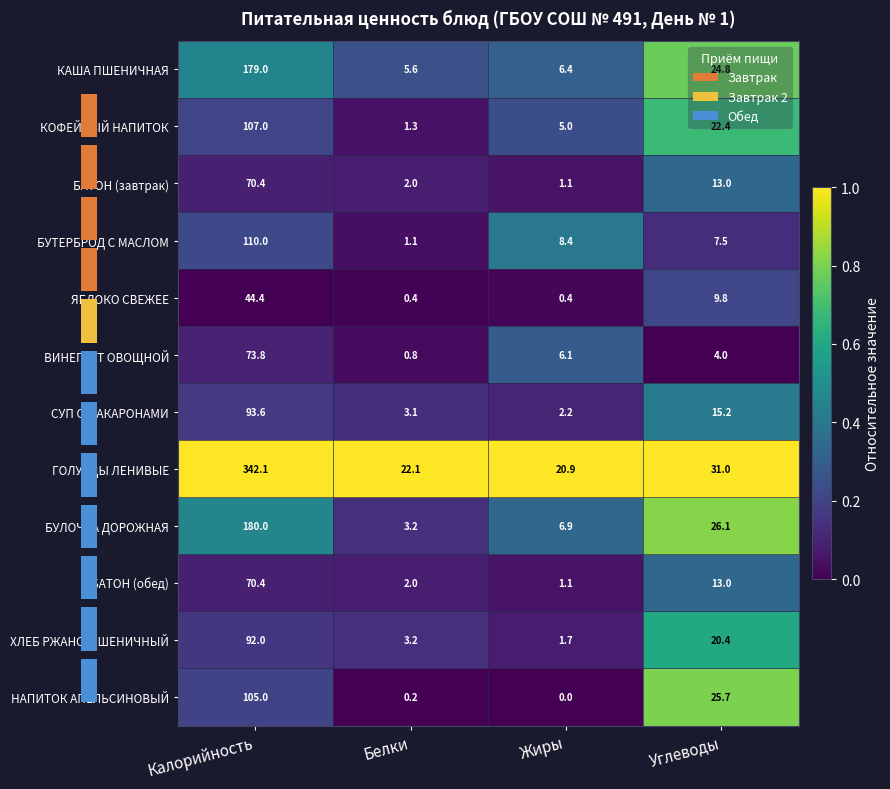

Reading right to left, list all the values displayed in this chart.

КАША ПШЕНИЧНАЯ: Углеводы=24.8	Жиры=6.4	Белки=5.6	Калорийность=179.0
КОФЕЙНЫЙ НАПИТОК: Углеводы=22.4	Жиры=5.0	Белки=1.3	Калорийность=107.0
БАТОН (завтрак): Углеводы=13.0	Жиры=1.1	Белки=2.0	Калорийность=70.4
БУТЕРБРОД С МАСЛОМ: Углеводы=7.5	Жиры=8.4	Белки=1.1	Калорийность=110.0
ЯБЛОКО СВЕЖЕЕ: Углеводы=9.8	Жиры=0.4	Белки=0.4	Калорийность=44.4
ВИНЕГРЕТ ОВОЩНОЙ: Углеводы=4.0	Жиры=6.1	Белки=0.8	Калорийность=73.8
СУП С МАКАРОНАМИ: Углеводы=15.2	Жиры=2.2	Белки=3.1	Калорийность=93.6
ГОЛУБЦЫ ЛЕНИВЫЕ: Углеводы=31.0	Жиры=20.9	Белки=22.1	Калорийность=342.1
БУЛОЧКА ДОРОЖНАЯ: Углеводы=26.1	Жиры=6.9	Белки=3.2	Калорийность=180.0
БАТОН (обед): Углеводы=13.0	Жиры=1.1	Белки=2.0	Калорийность=70.4
ХЛЕБ РЖАНО-ПШЕНИЧНЫЙ: Углеводы=20.4	Жиры=1.7	Белки=3.2	Калорийность=92.0
НАПИТОК АПЕЛЬСИНОВЫЙ: Углеводы=25.7	Жиры=0.0	Белки=0.2	Калорийность=105.0